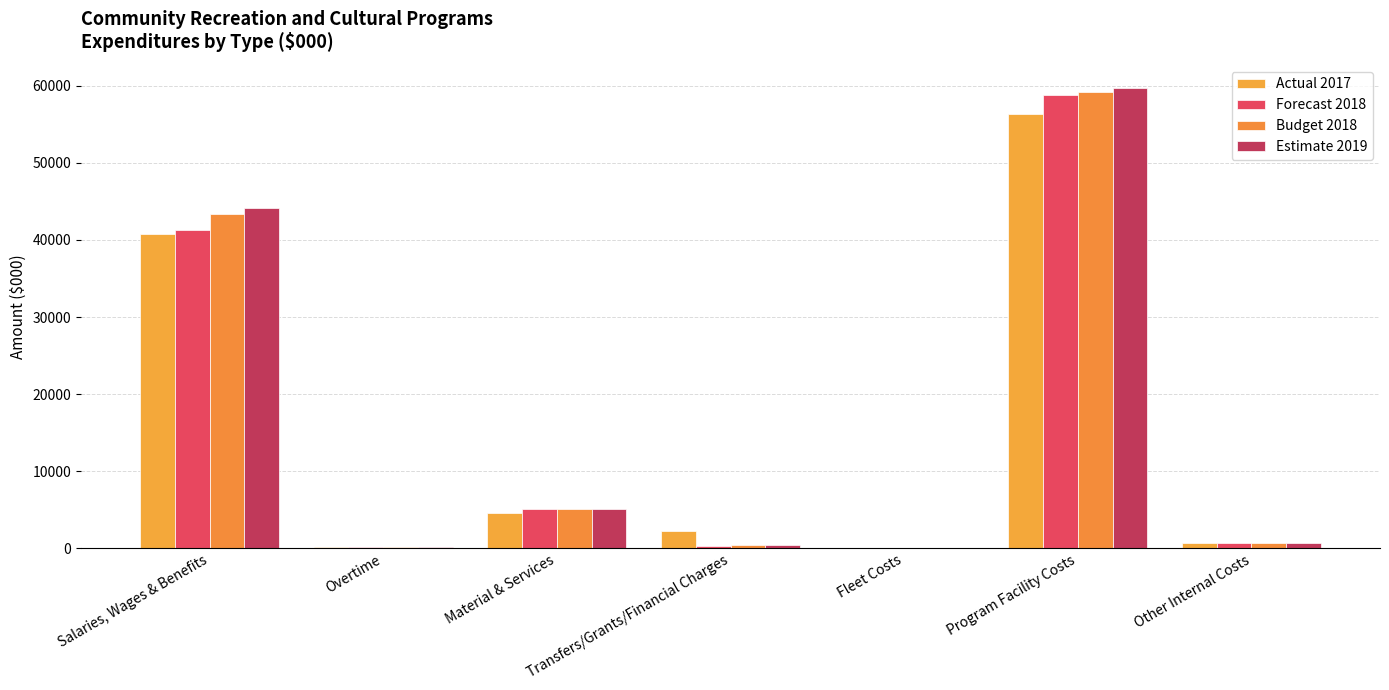

At which label does Estimate 2019 first exceed 688?

Salaries, Wages & Benefits